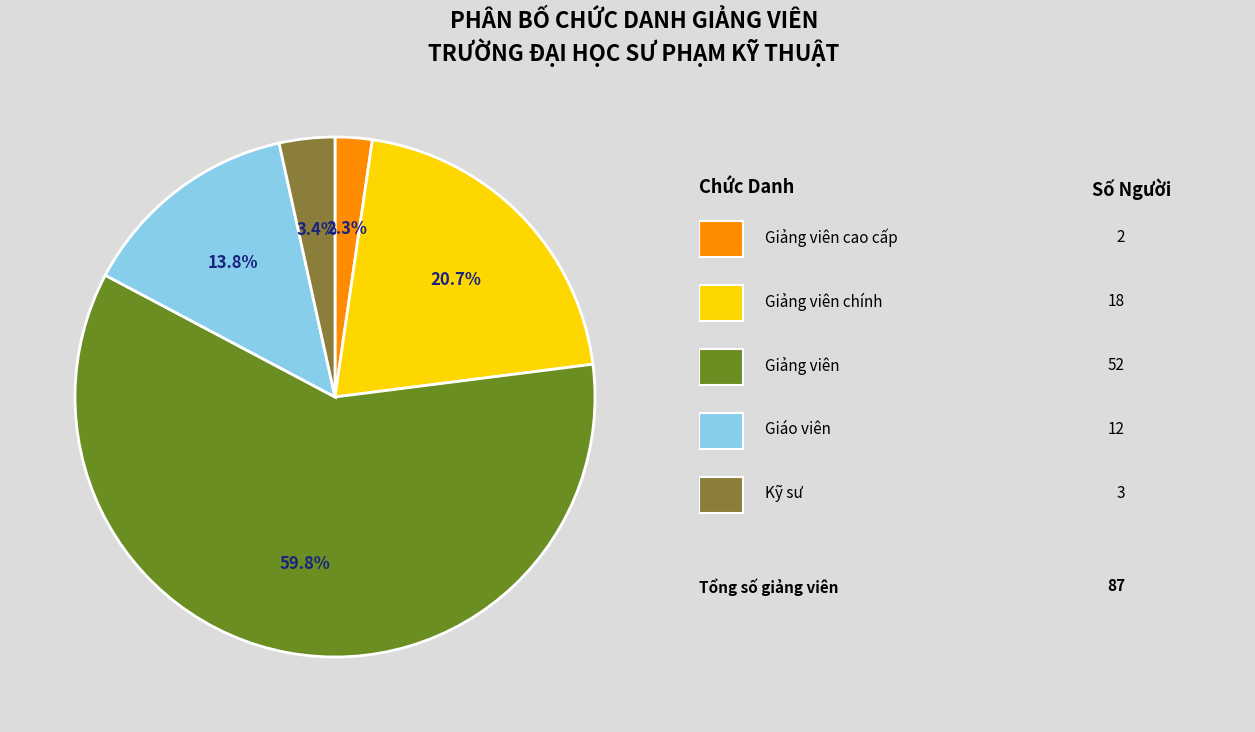

To the nearest percent, what is the average slice percentage?

20%